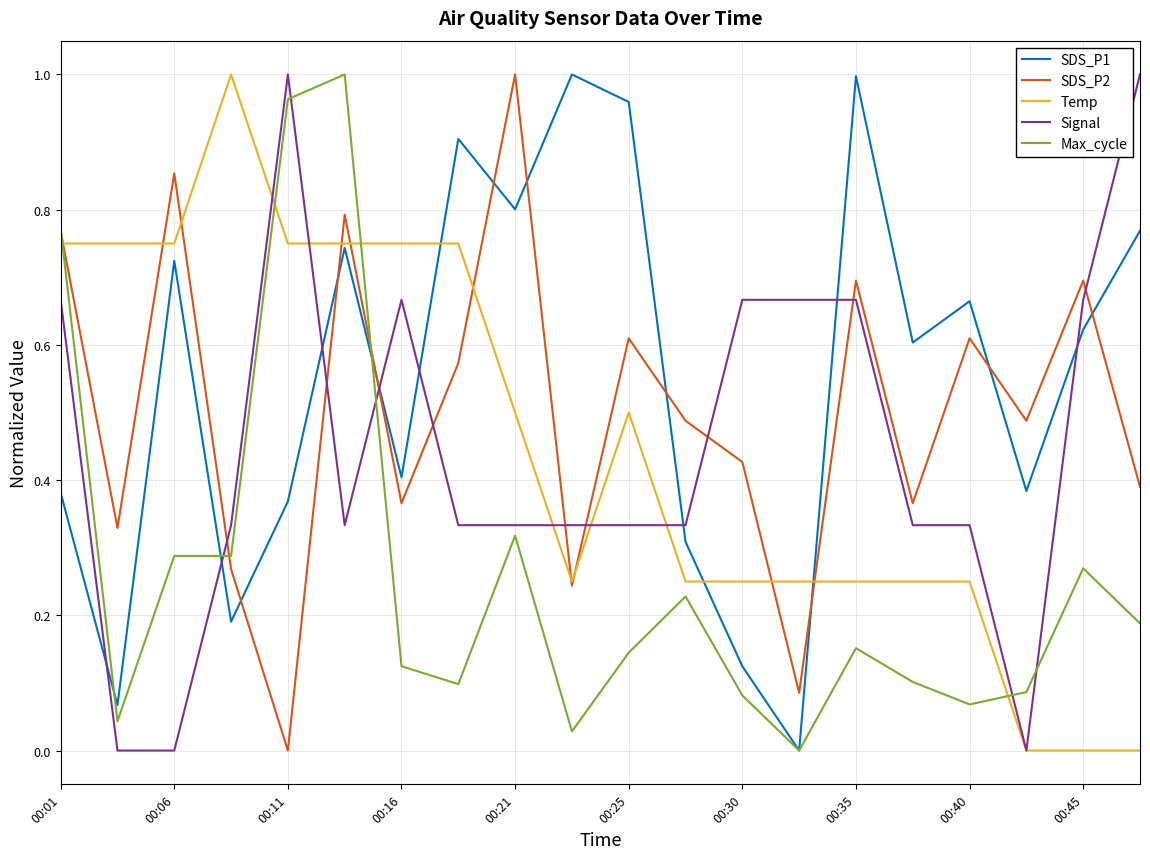

True or false: Signal and SDS_P1 intersect in this chart.

True